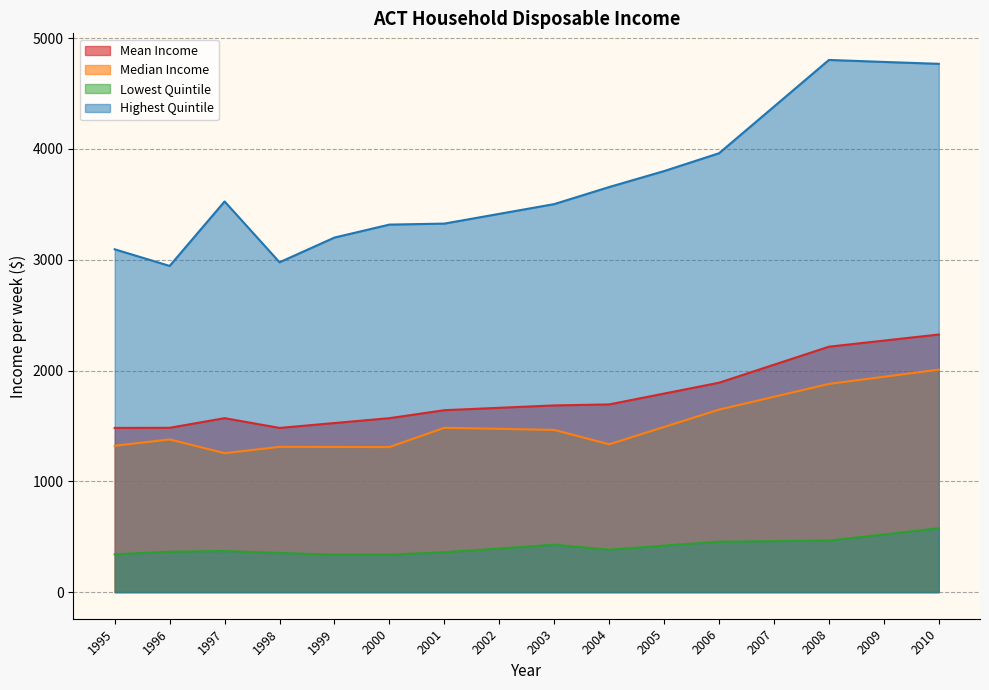

Which series has the largest total across all categories?

Highest Quintile